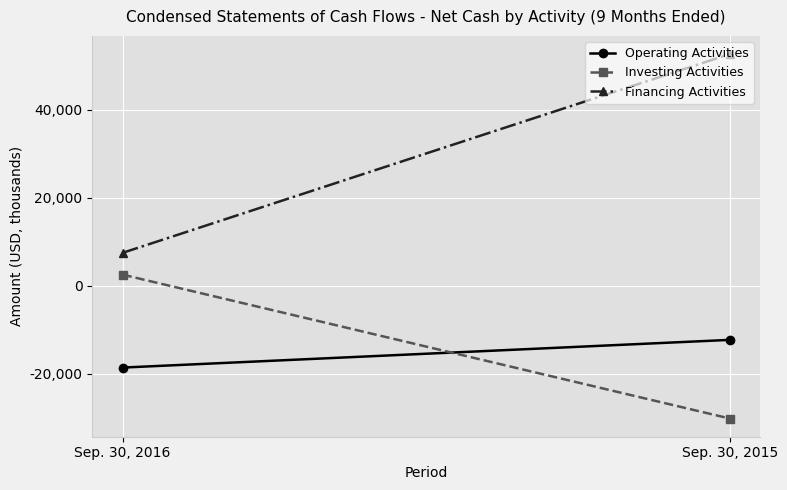

Which series changed the most between Sep. 30, 2016 and Sep. 30, 2015?

Financing Activities